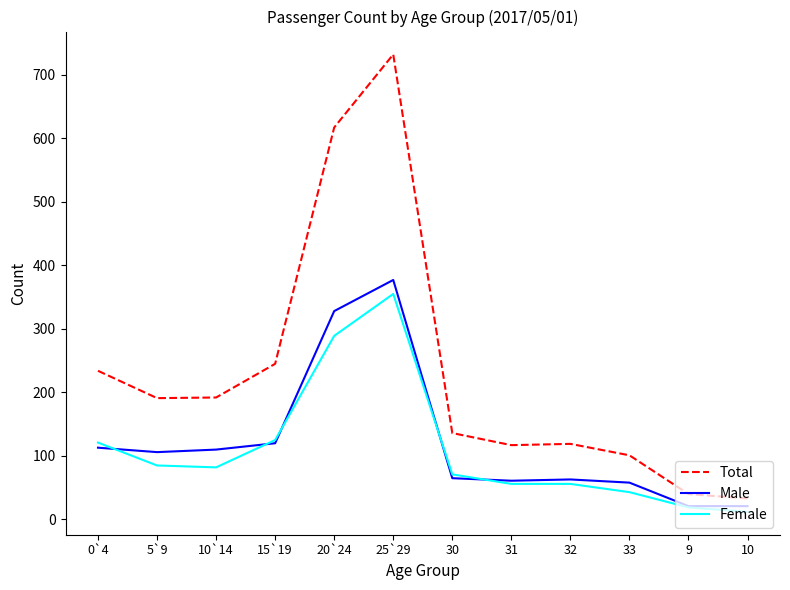

What is the greatest value displayed?

732